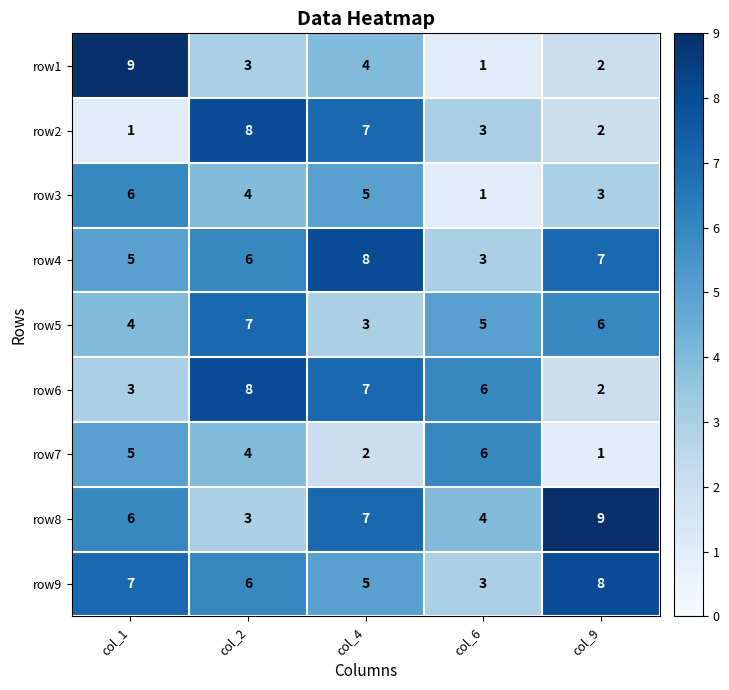

Where is row9 nearest to the value 5?

col_4